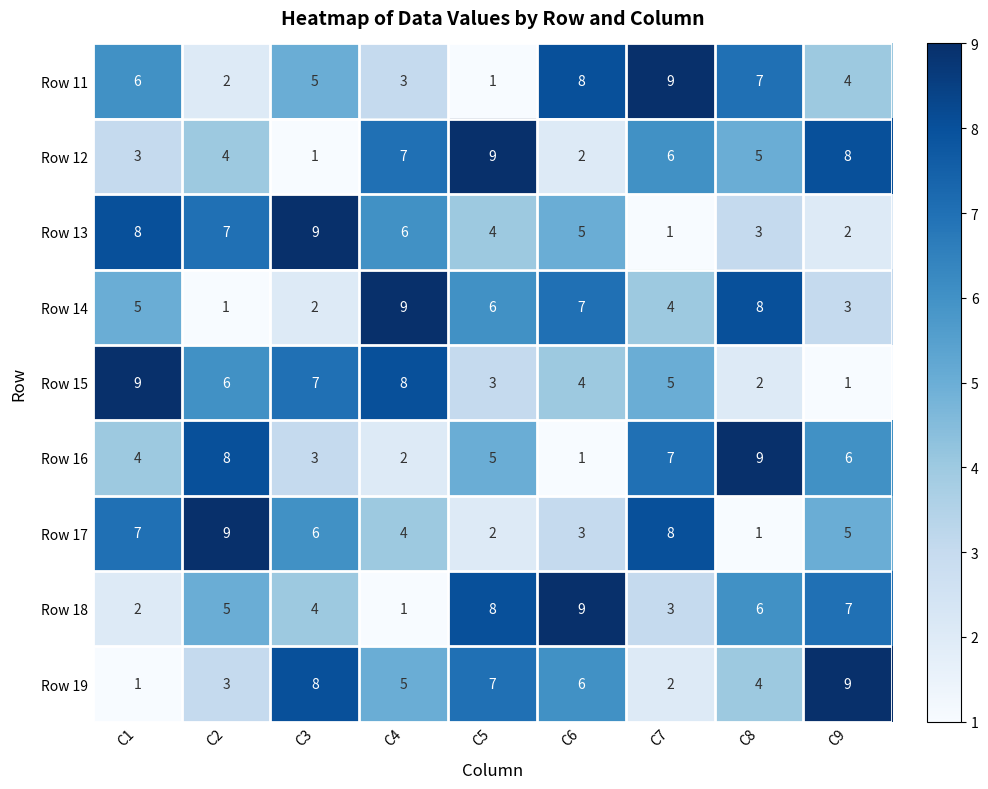

What is the greatest value displayed?

9